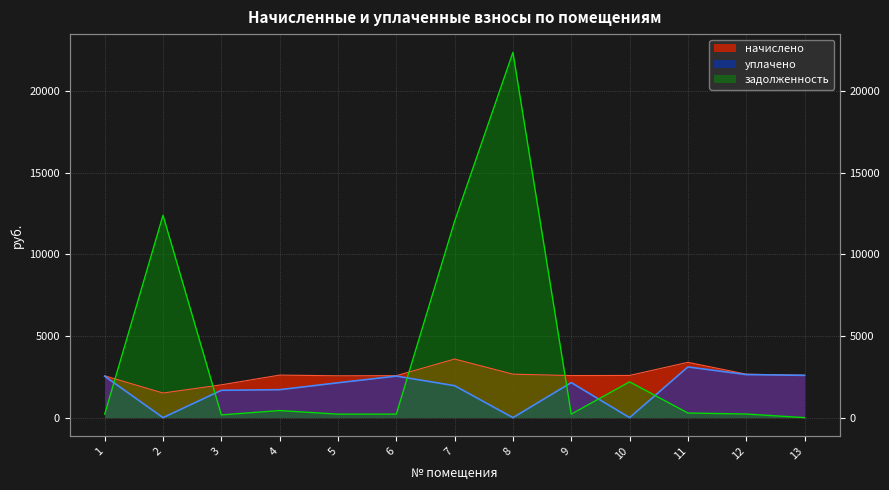

What is the value of the уплачено point at the 11th from the left?

3104.9